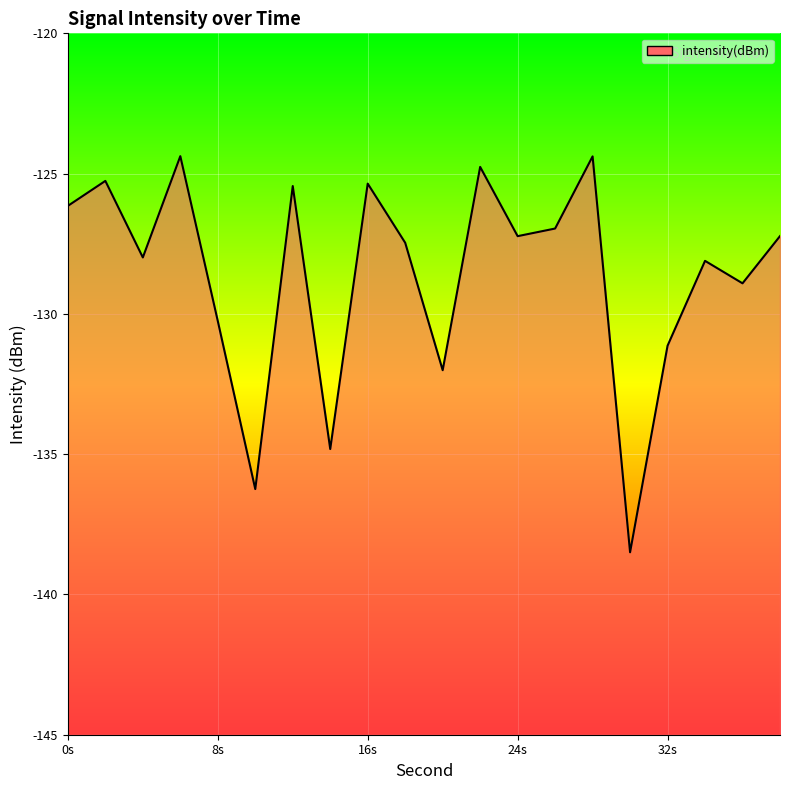

What is the difference between the values at 8s and 32s?

0.9